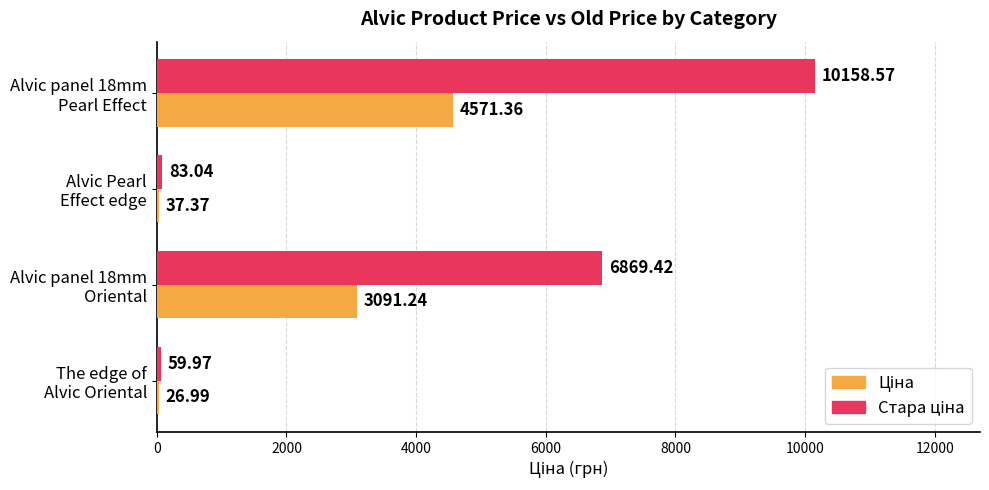

Which label corresponds to the largest value in the chart?

Alvic panel 18mm
Pearl Effect